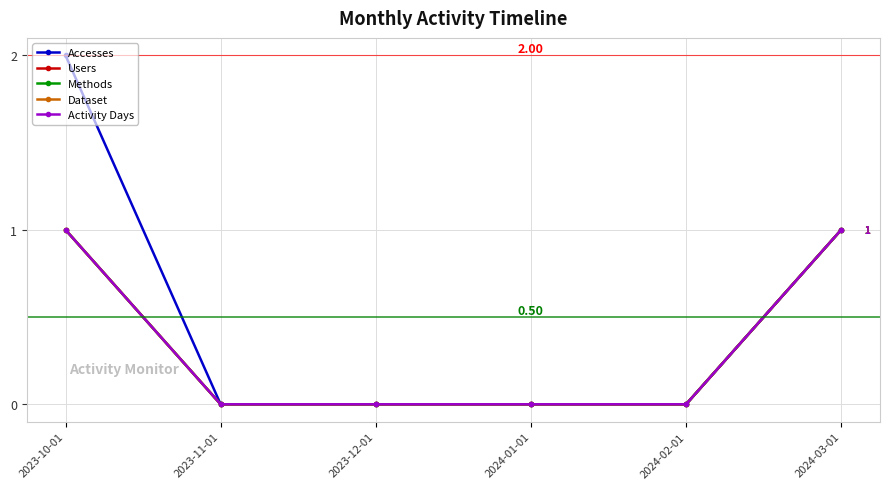

Where is Activity Days nearest to the value 0?

2023-11-01